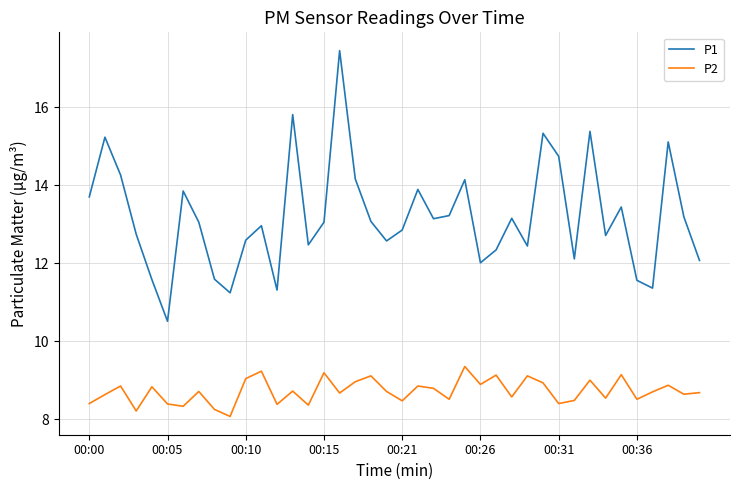

List the series in order of their overall mean, highest first.

P1, P2